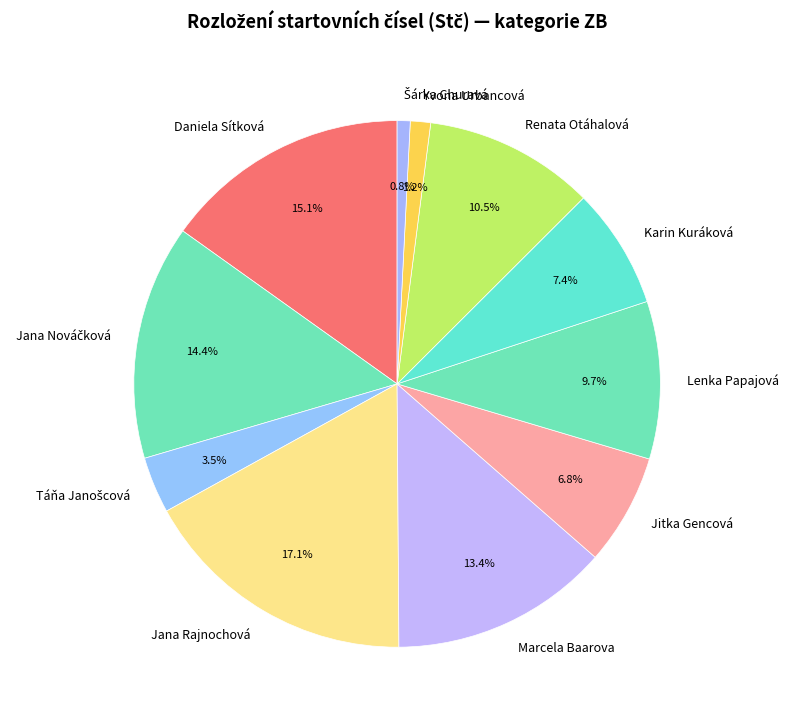

Is there a majority slice in this chart?

No